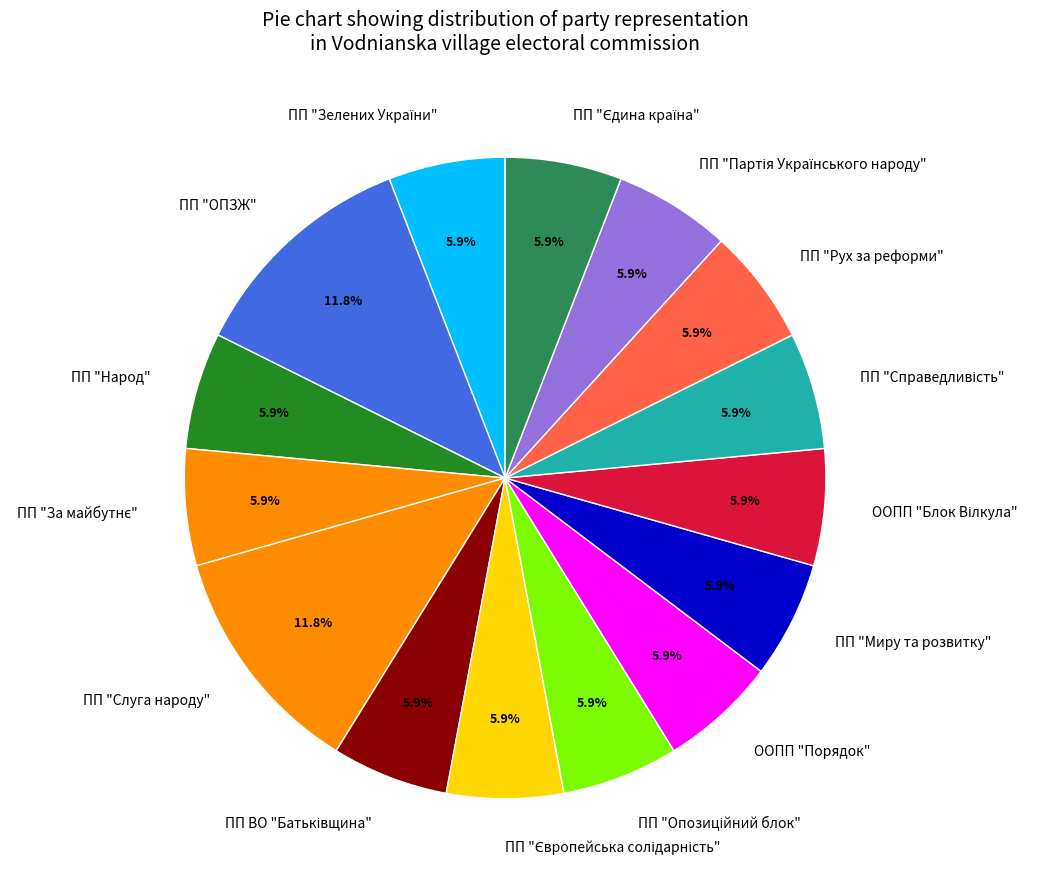

Is it true that ООПП "Порядок" is 17% of the pie?

False